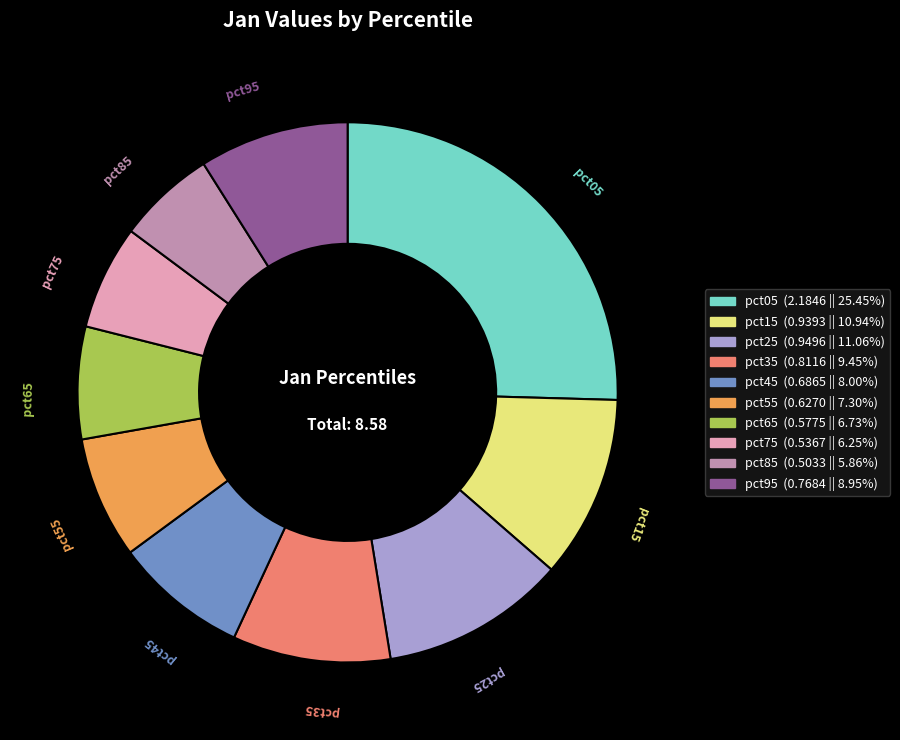

Combined, do pct15 and pct45 account for over 50%?

No